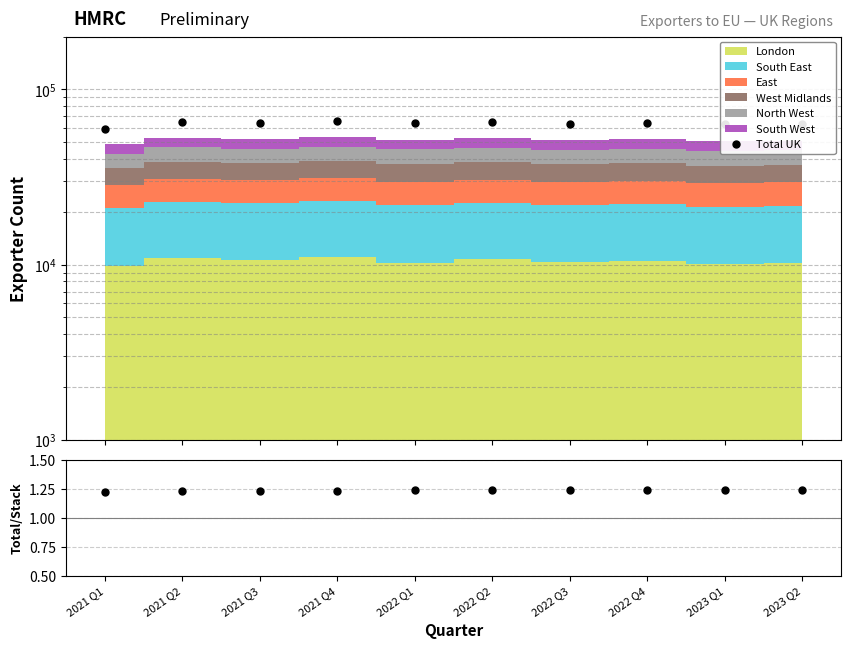

True or false: Total UK and Total/Stack intersect in this chart.

False